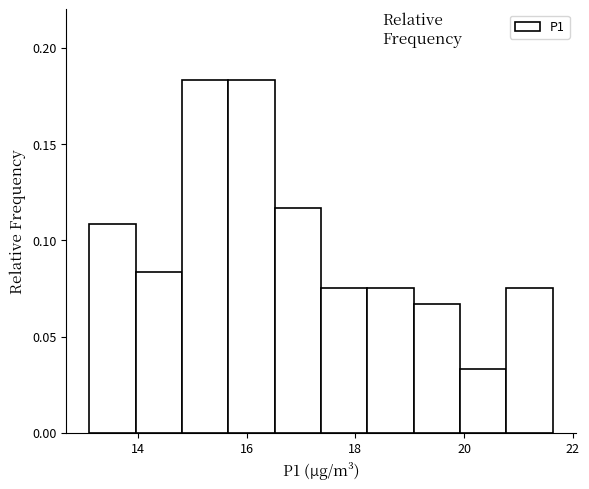

What is the height of the bar covering 20.0 to 20.8 on the x-axis? Neither the bar edges nor the heights are printed on the chart, so give them approximately, as read against the axes.

0.035